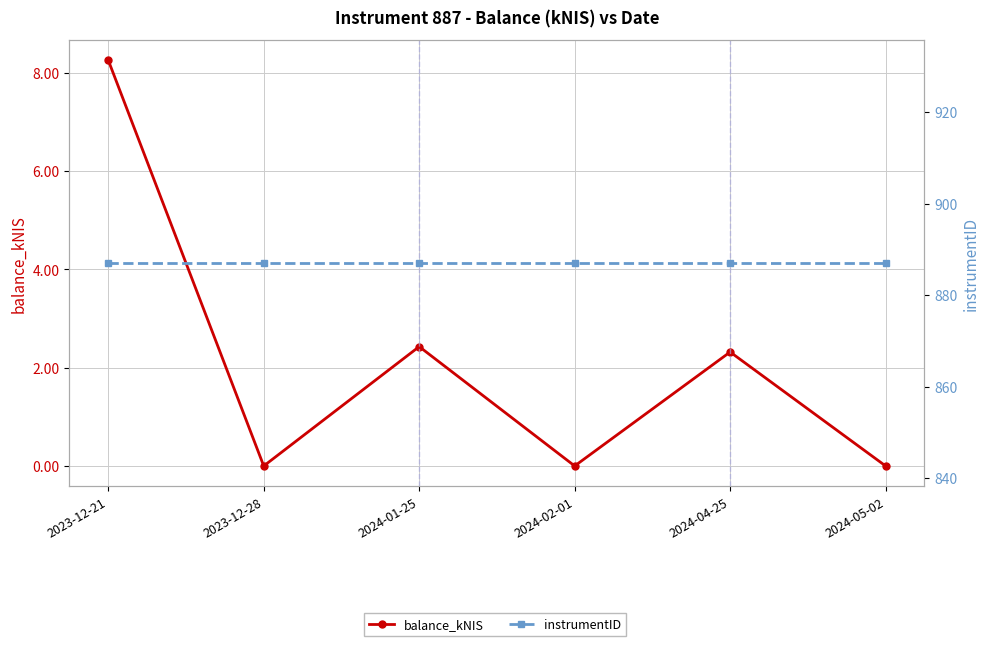

Which category has the highest value in the balance_kNIS series?

2023-12-21